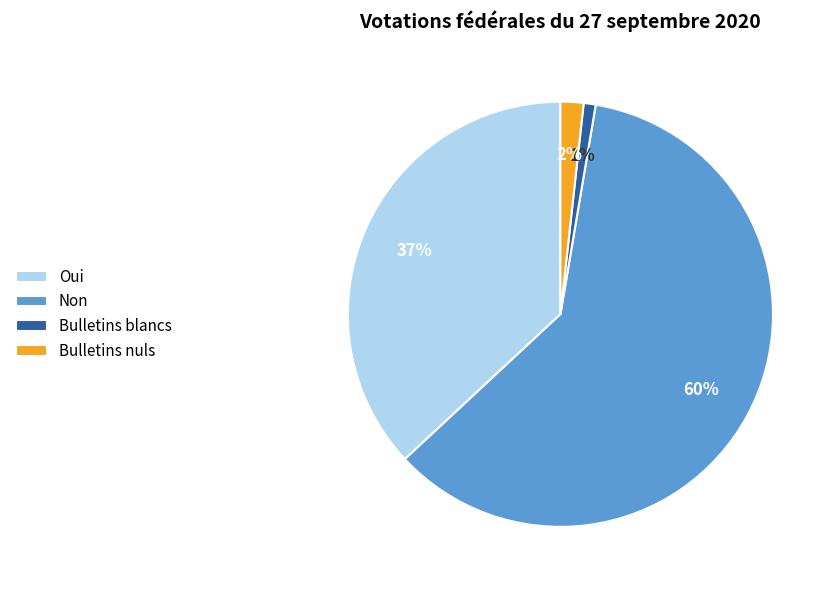

Which category has the biggest portion of the pie?

Non